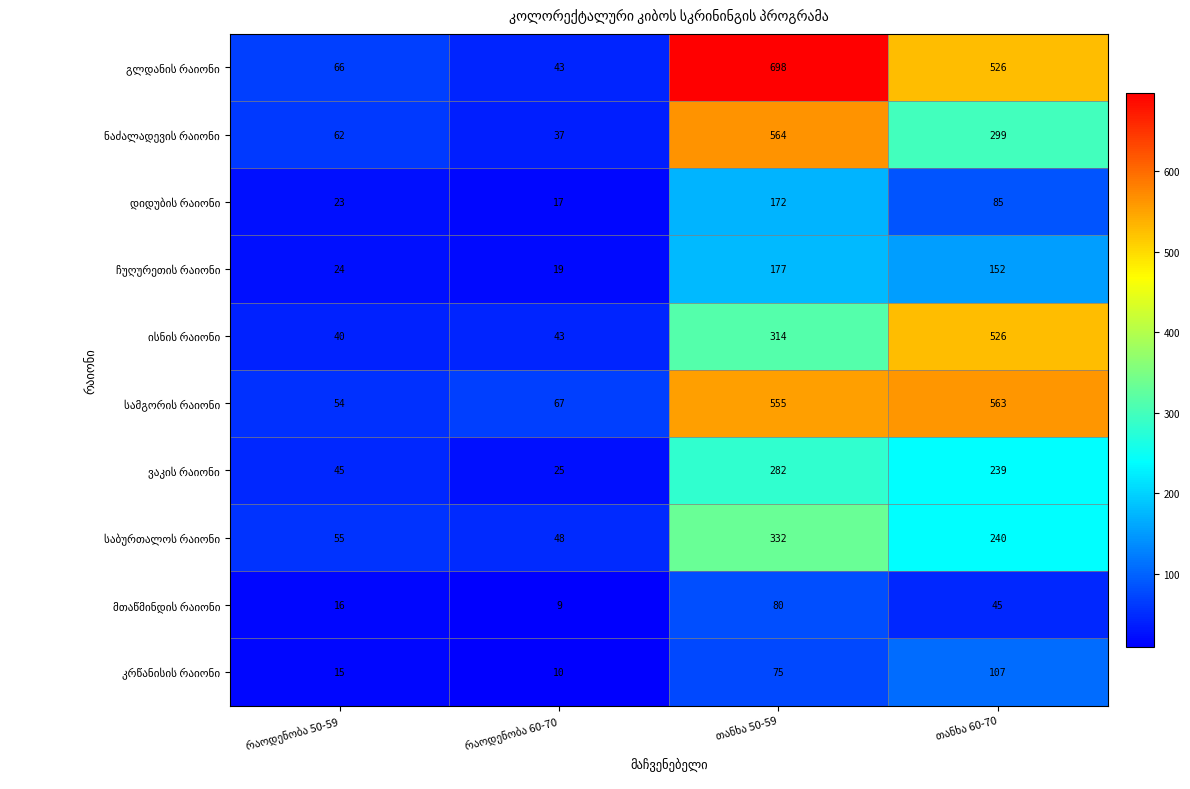

What is the greatest value displayed?

698